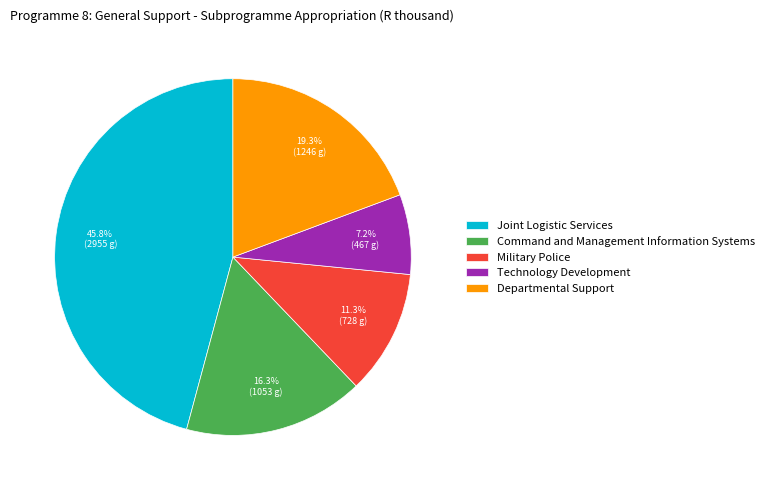

How many segments does this pie chart have?

5